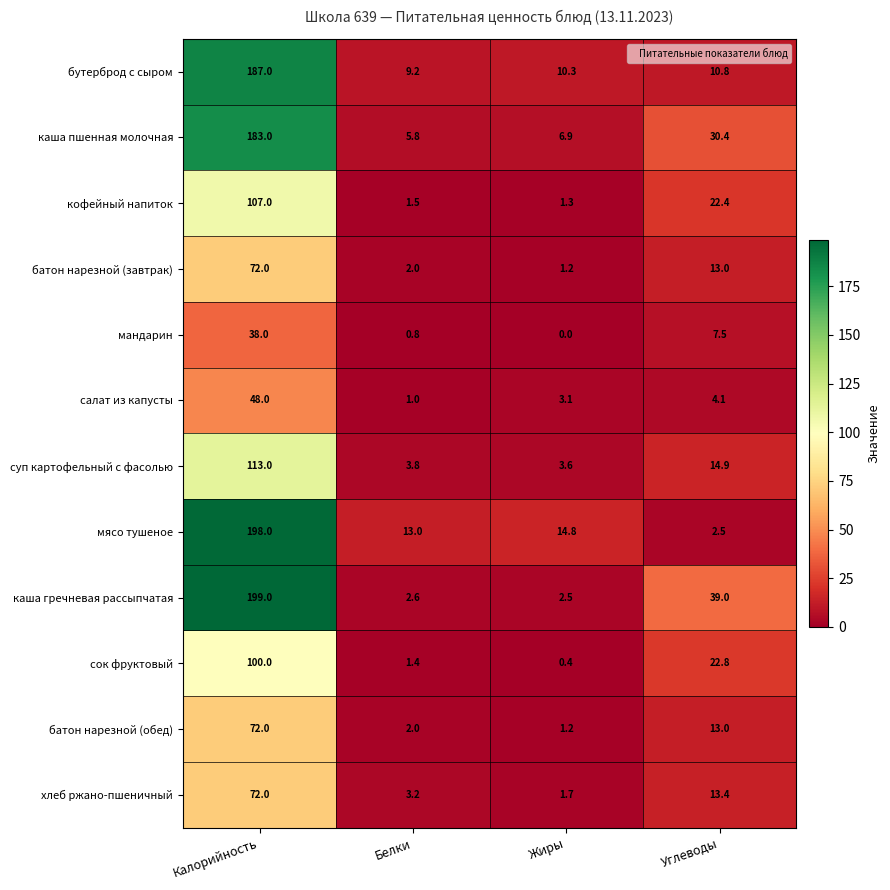

Read the бутерброд с сыром value at Углеводы.

10.8